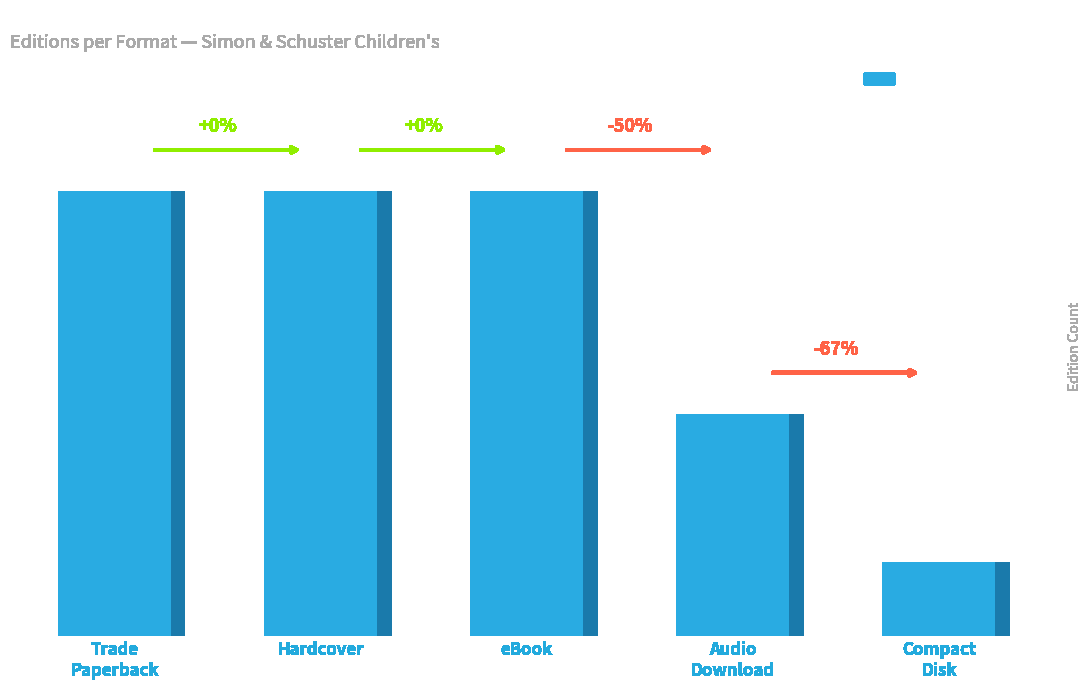

How many data points are less than 6?

2